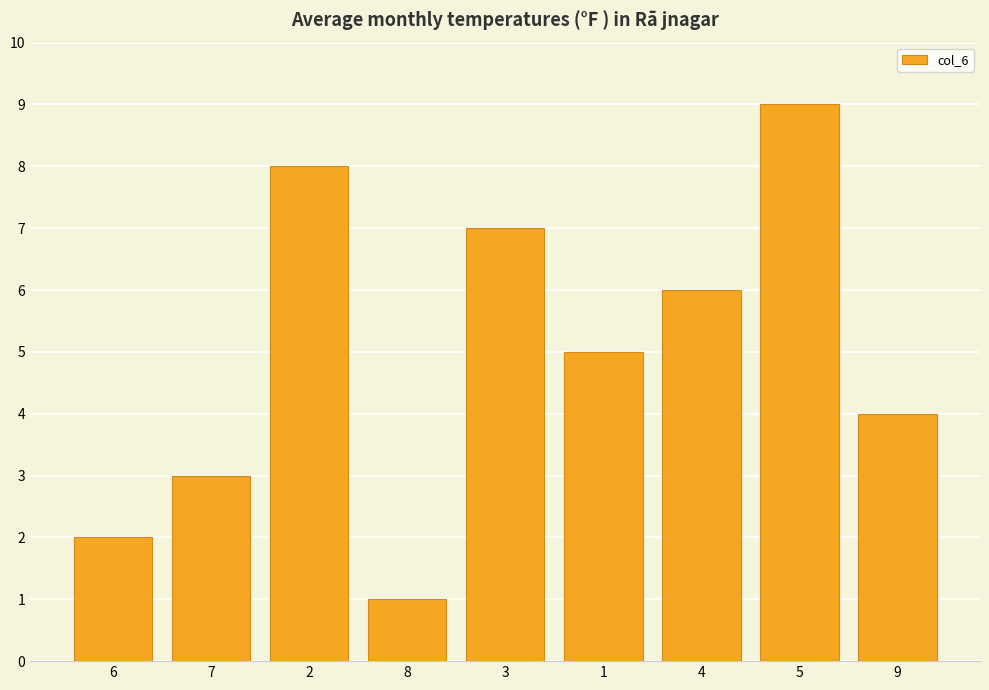

Count the values in the range 3 to 7.

5